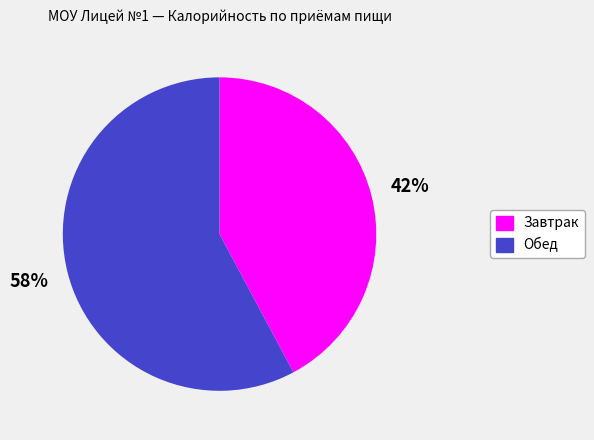

Approximately how many times larger is the value at Завтрак compared to Обед?

0.7